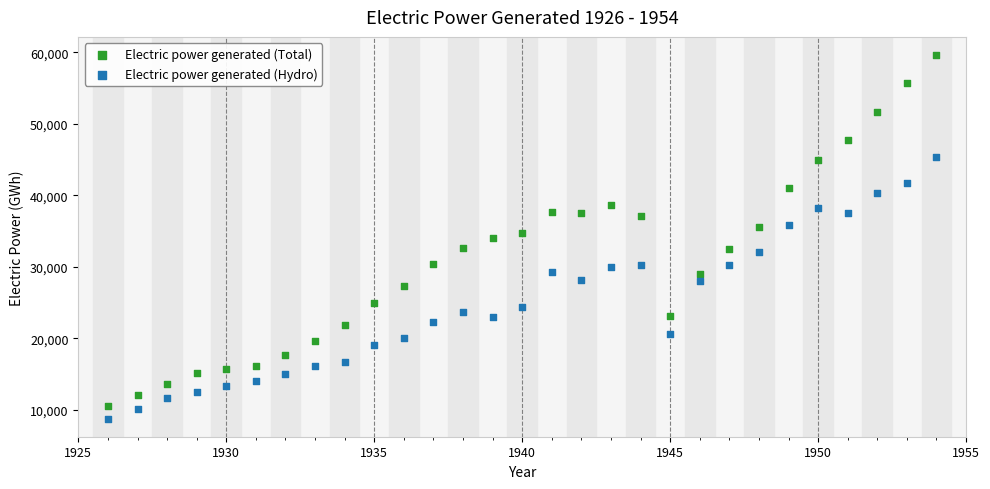

Which series has the widest spread of Y values?

Electric power generated (Total)